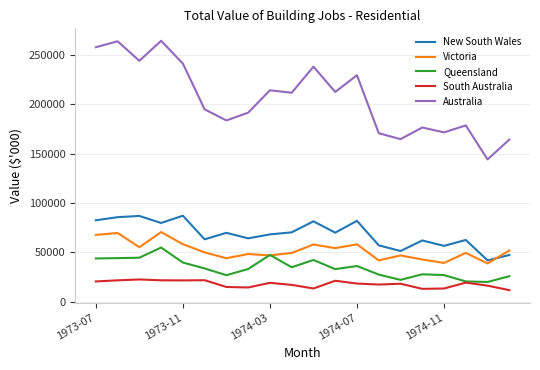

What is the minimum value shown in the chart?

11622